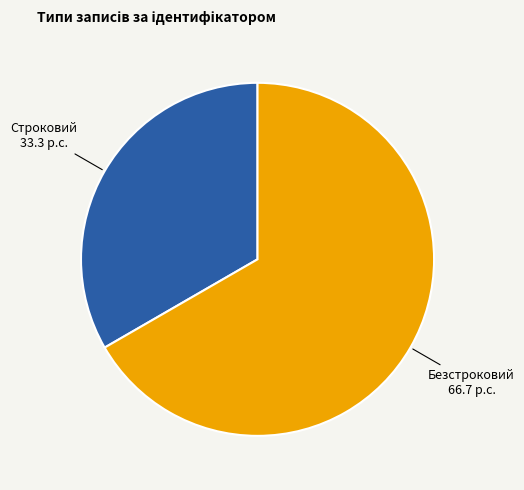

Do Безстроковий and Строковий together represent more than half of the pie?

Yes